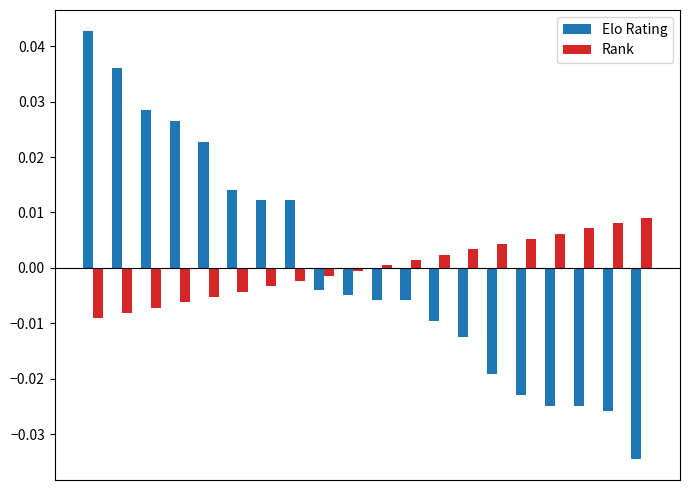

Rank the series by their maximum value, from highest to lowest.

Elo Rating, Rank